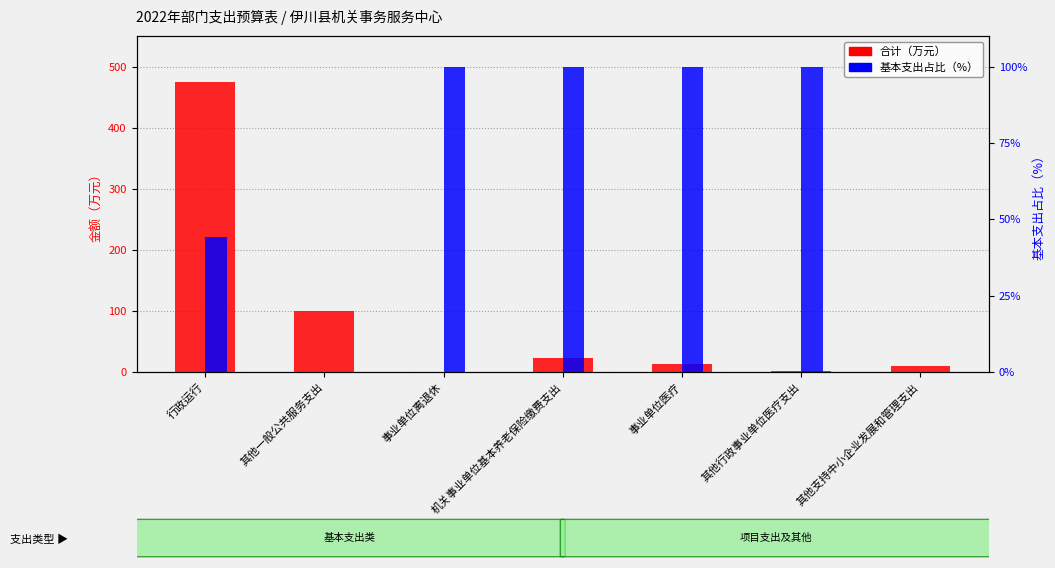

At how many categories does at least one series exceed 438?

1